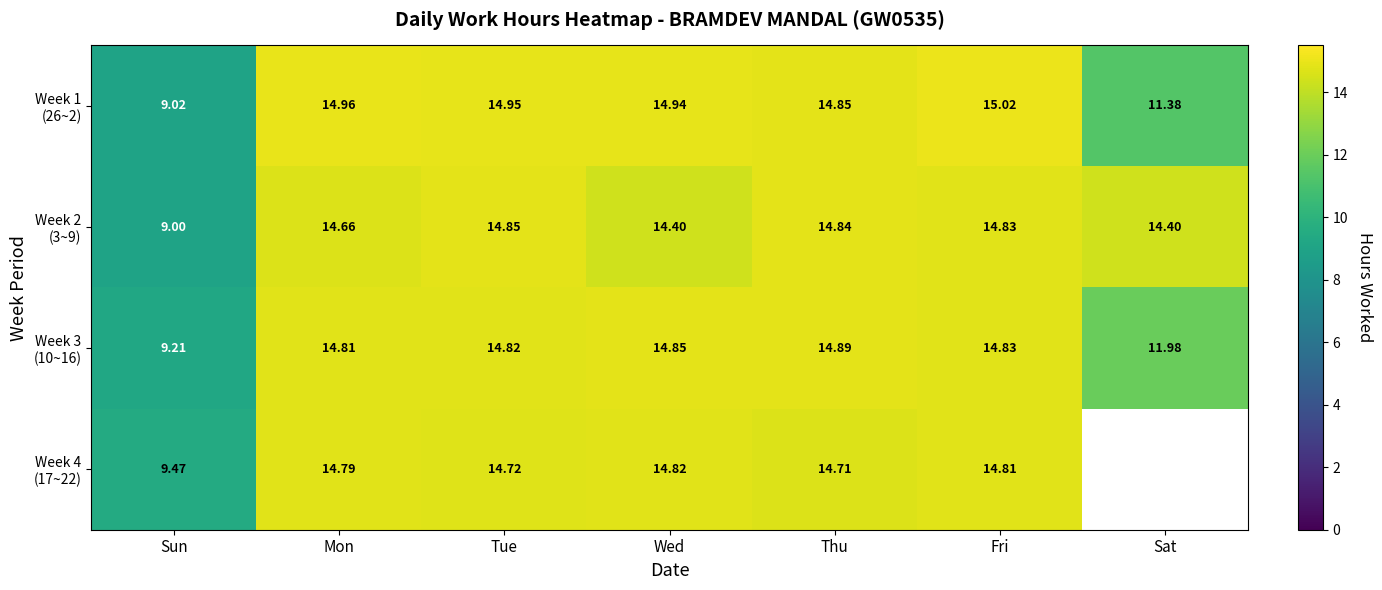

Is it true that Week 3 (10~16) equals 14.8 at Tue?

True